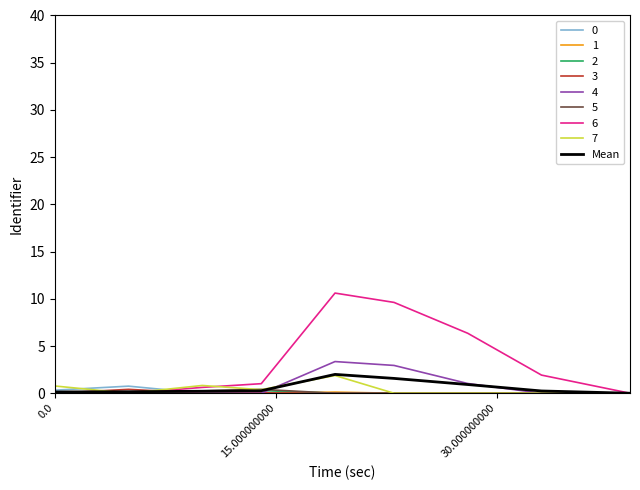

Which series has the largest total across all categories?

6